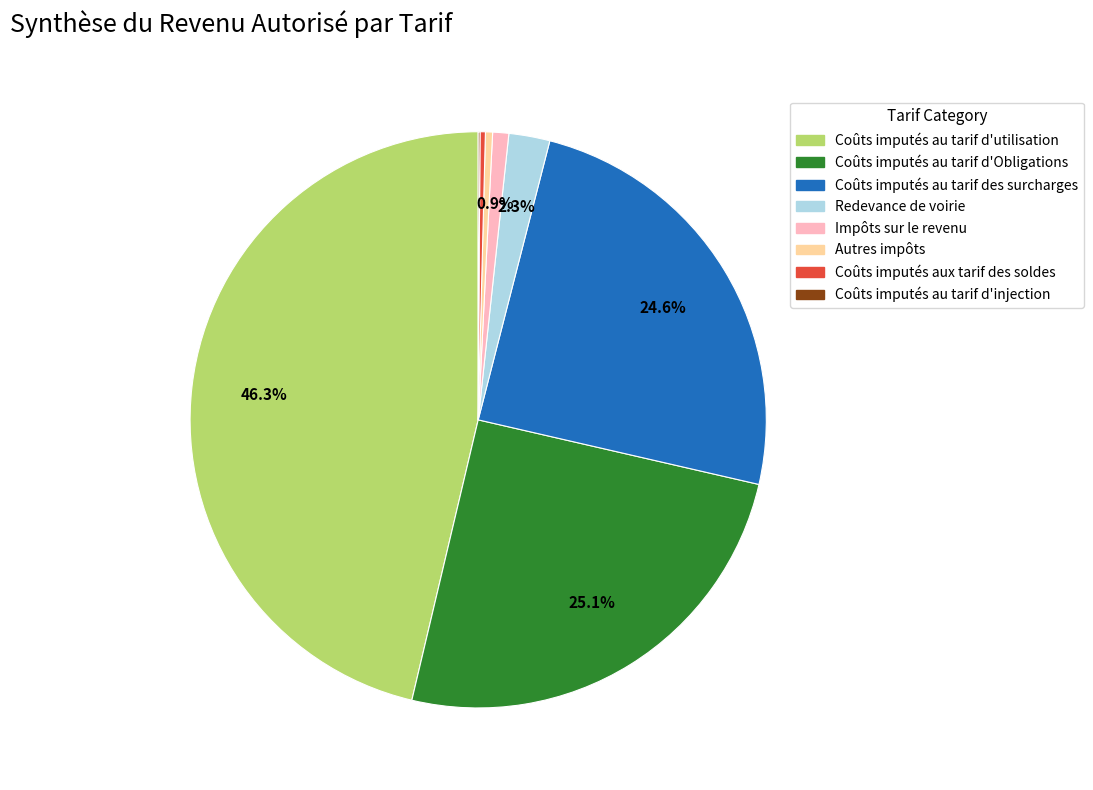

Which category has the biggest portion of the pie?

Coûts imputés au tarif d'utilisation